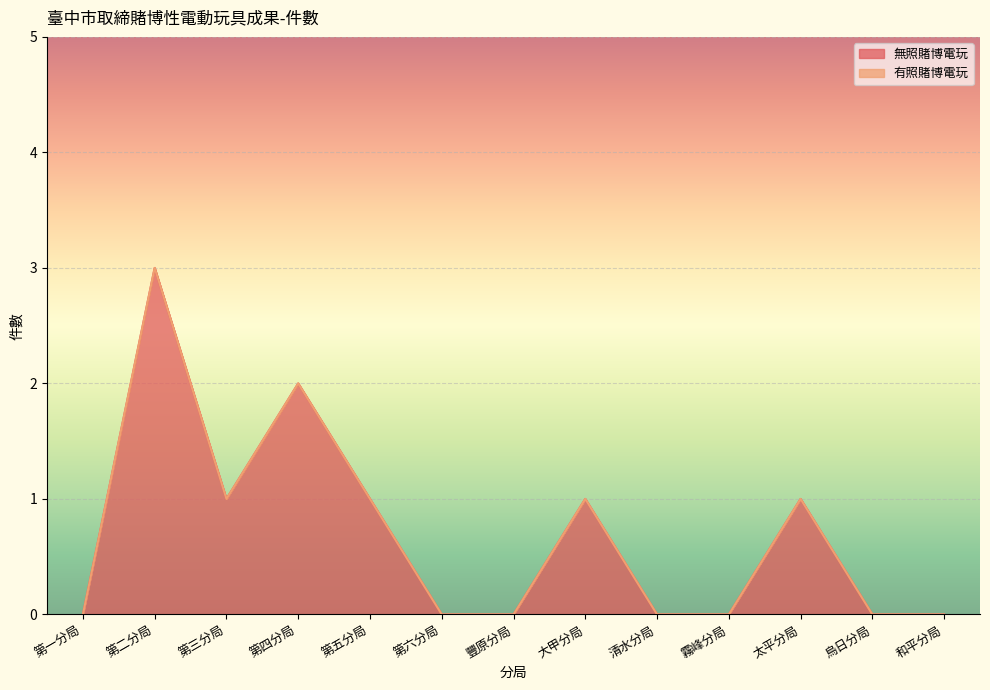

Rank the categories by value from highest to lowest.

第二分局, 第四分局, 第三分局, 第五分局, 大甲分局, 太平分局, 第一分局, 第六分局, 豐原分局, 清水分局, 霧峰分局, 烏日分局, 和平分局